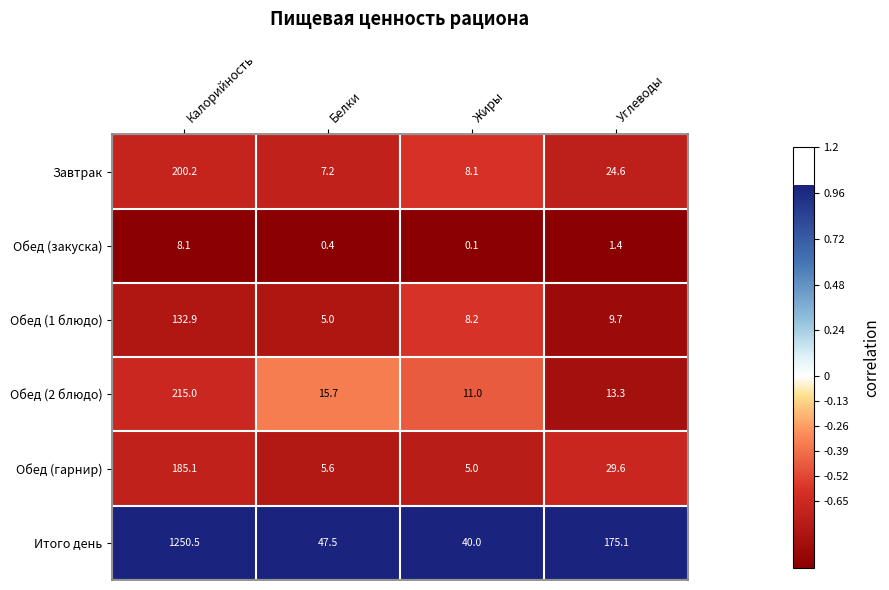

Count the number of categories in the chart.

4